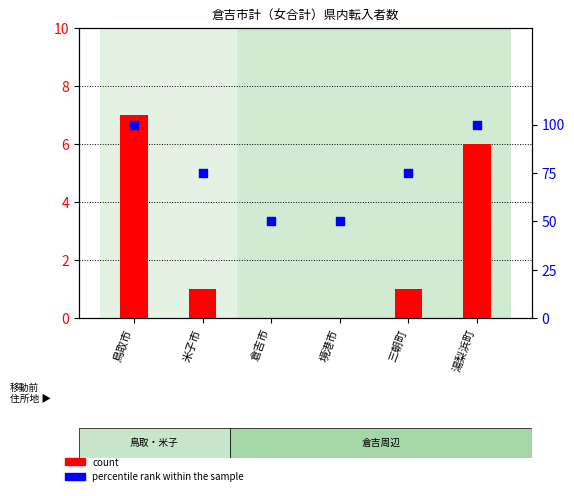

What is the total value across all series at 倉吉市?

50